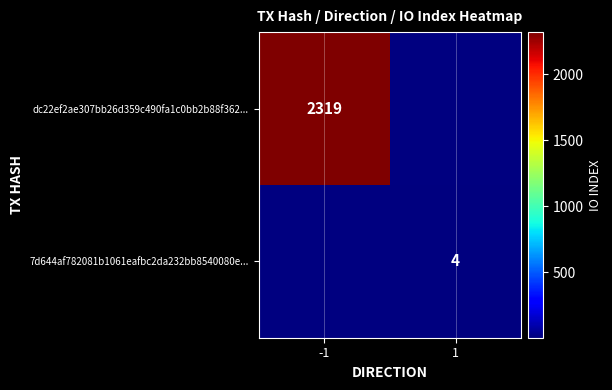

The dc22ef2ae307bb26d359c490fa1c0bb2b88f362... series shows 1604 at -1. True or false?

False